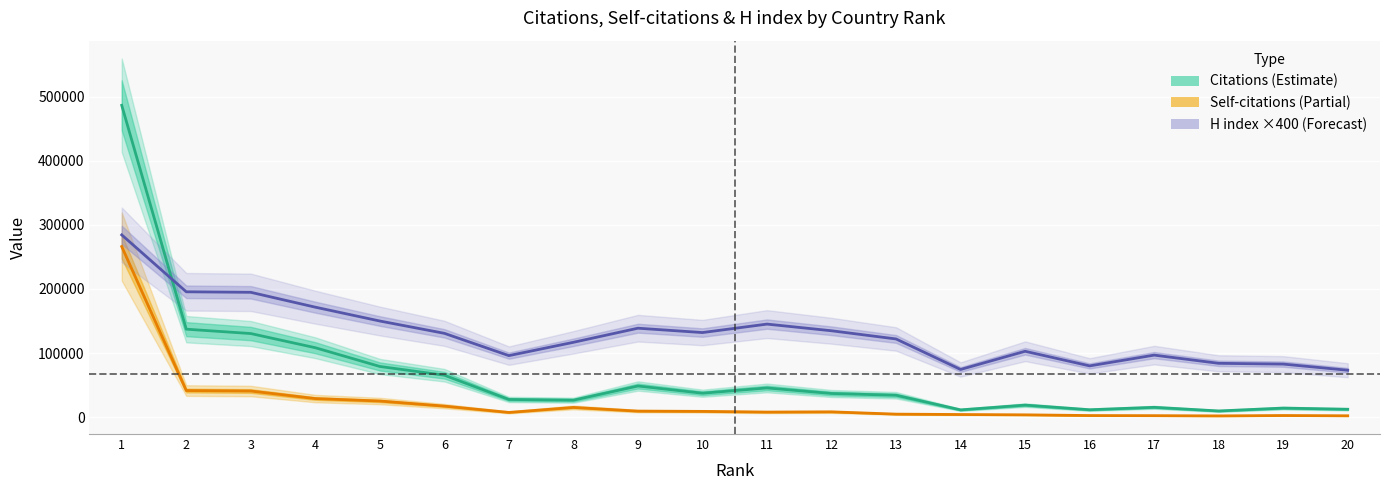

Count the number of categories in the chart.

20